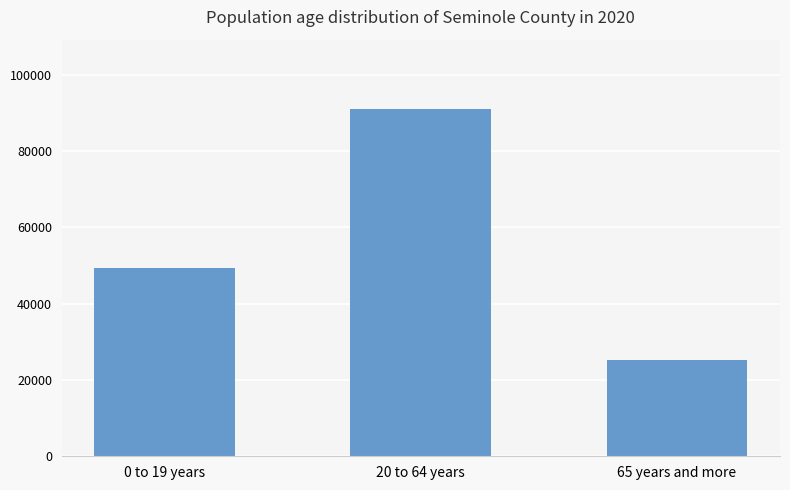

True or false: the data shows 163128 at 20 to 64 years.

False